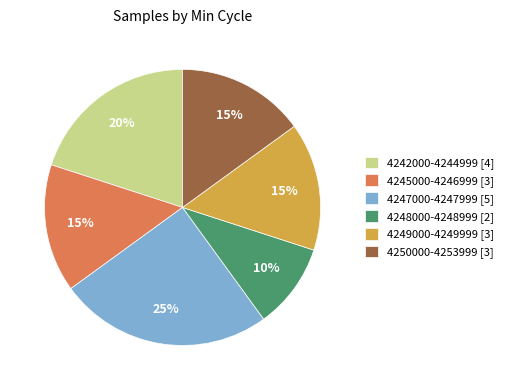

To the nearest percent, what is the average slice percentage?

17%